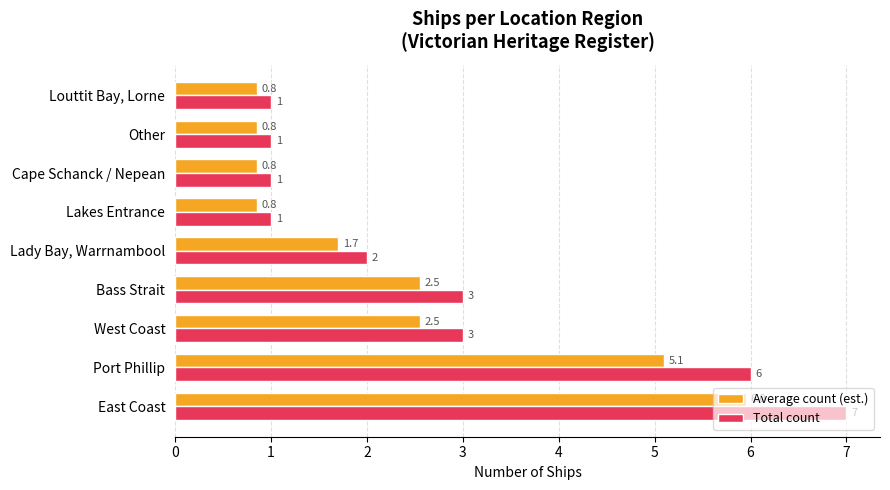

Between Port Phillip and Other, which series saw the biggest shift?

Total count